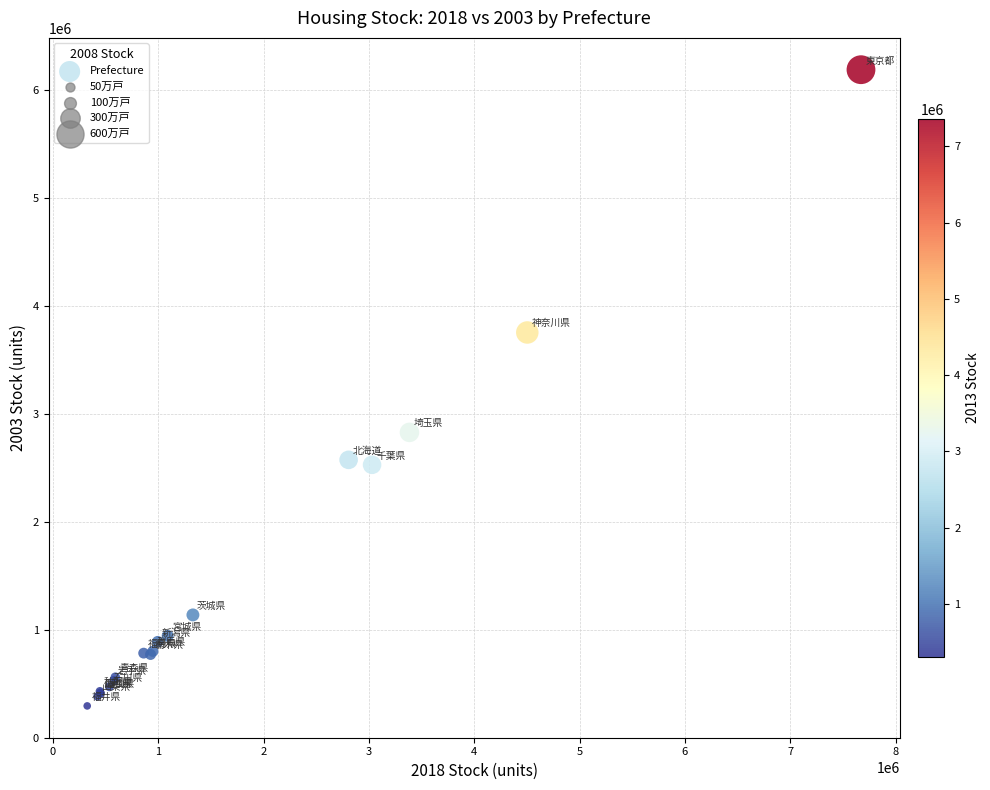

What Y value in the scatter plot is closest to 3239500?

2826600